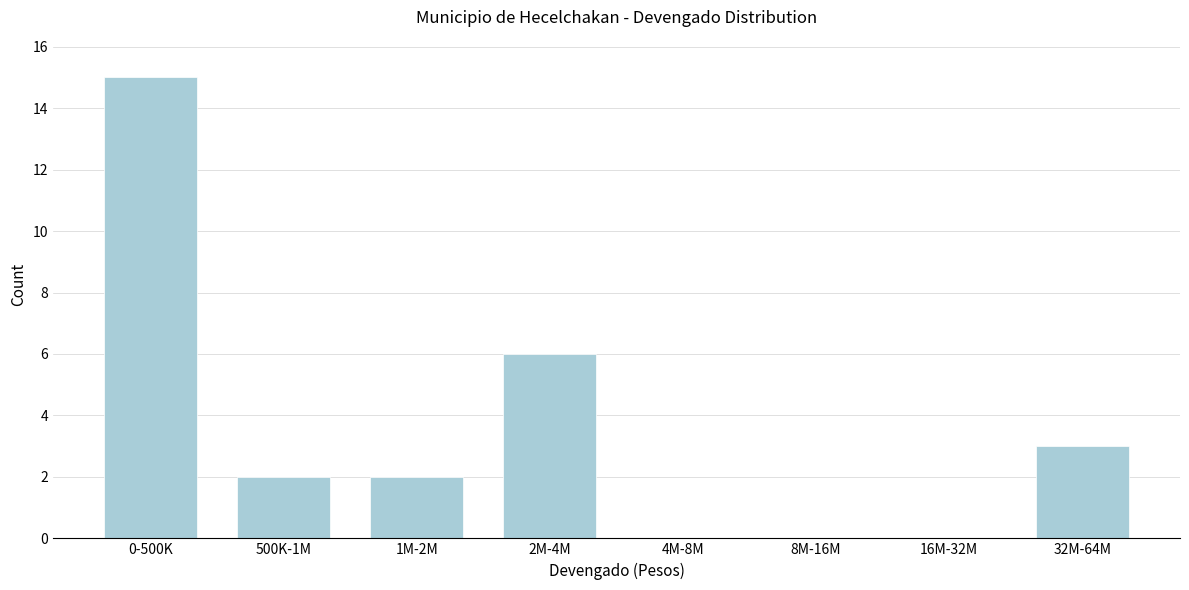

Reading left to right, transcribe all the data shown in this chart.

0-500K=15	500K-1M=2	1M-2M=2	2M-4M=6	4M-8M=0	8M-16M=0	16M-32M=0	32M-64M=3